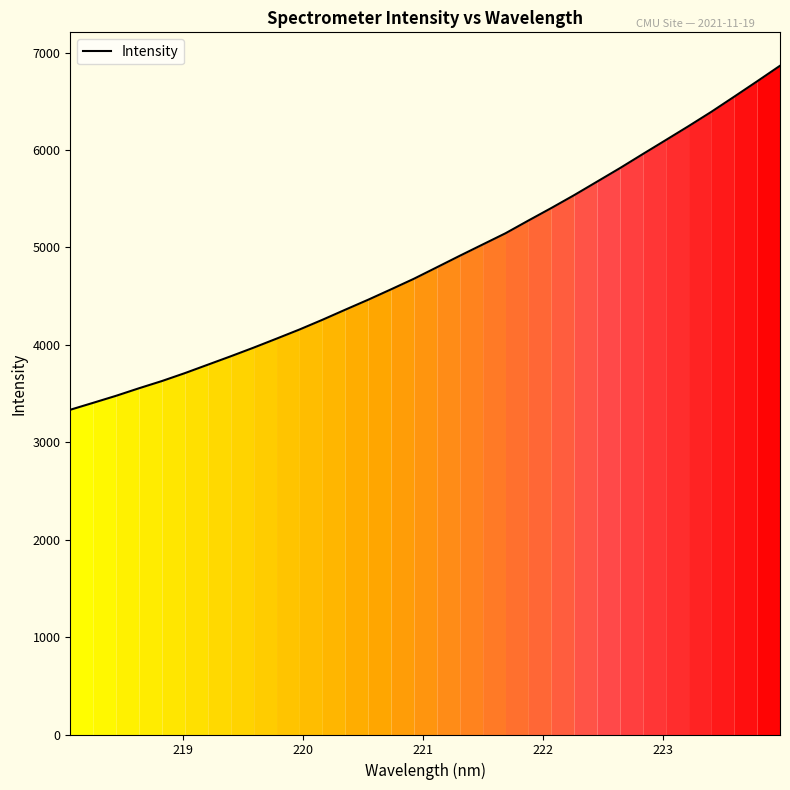

What is the difference between the maximum and minimum values?

3531.5